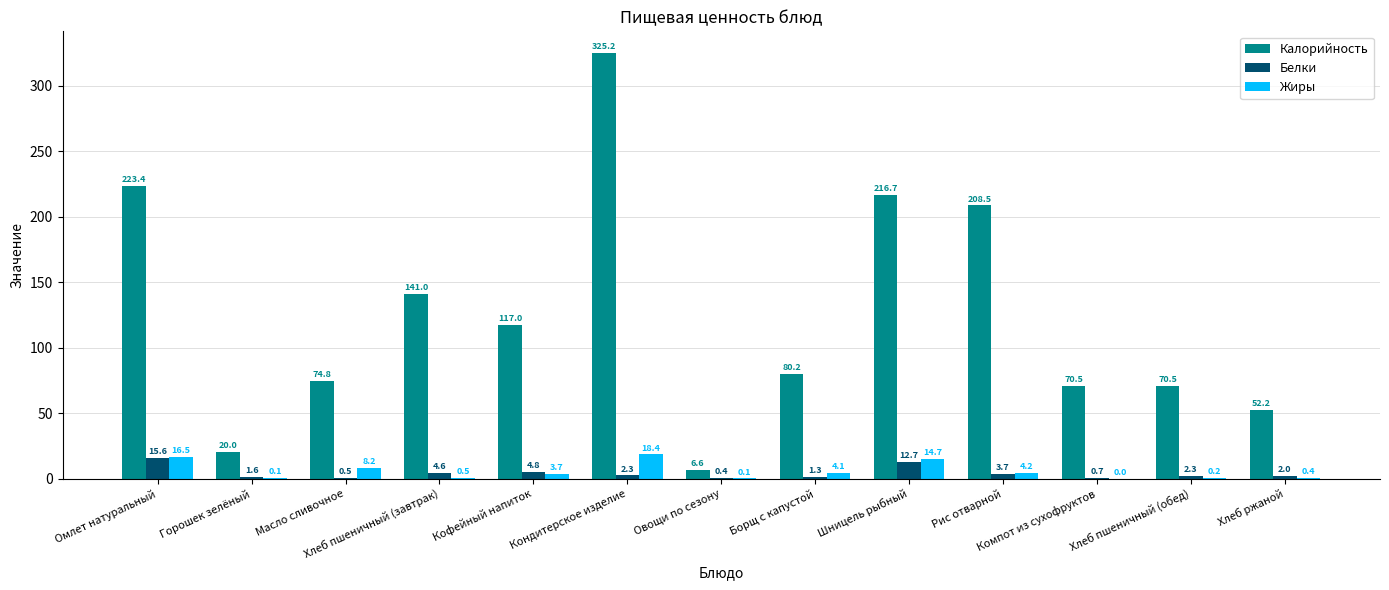

What are all the series names shown in the legend?

Калорийность, Белки, Жиры